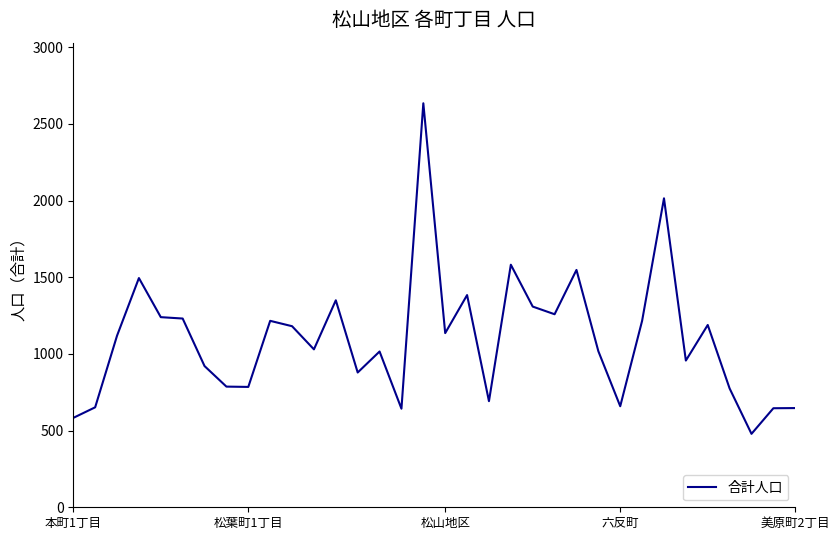

What is the difference between the maximum and minimum values?

2156